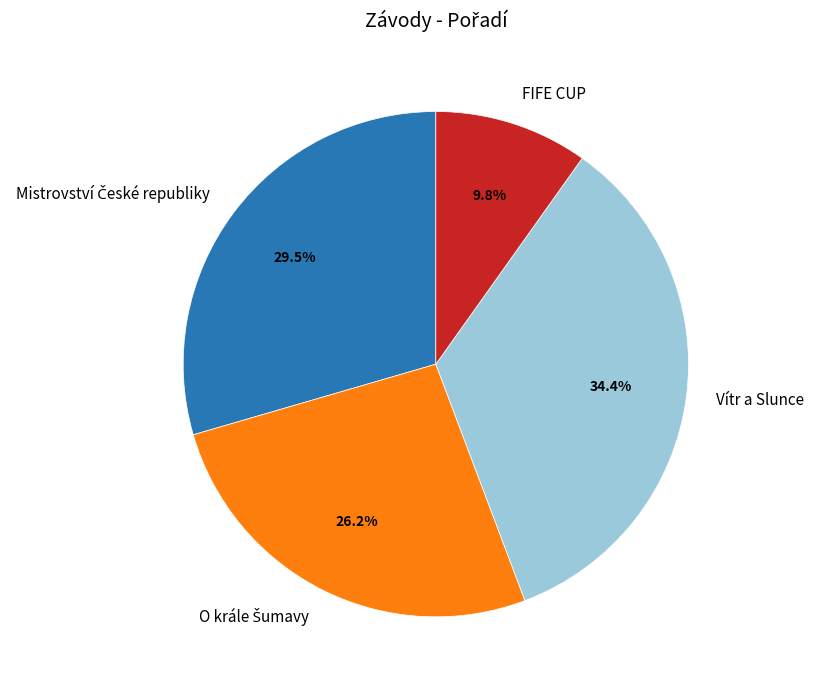

Count the number of slices in the pie.

4